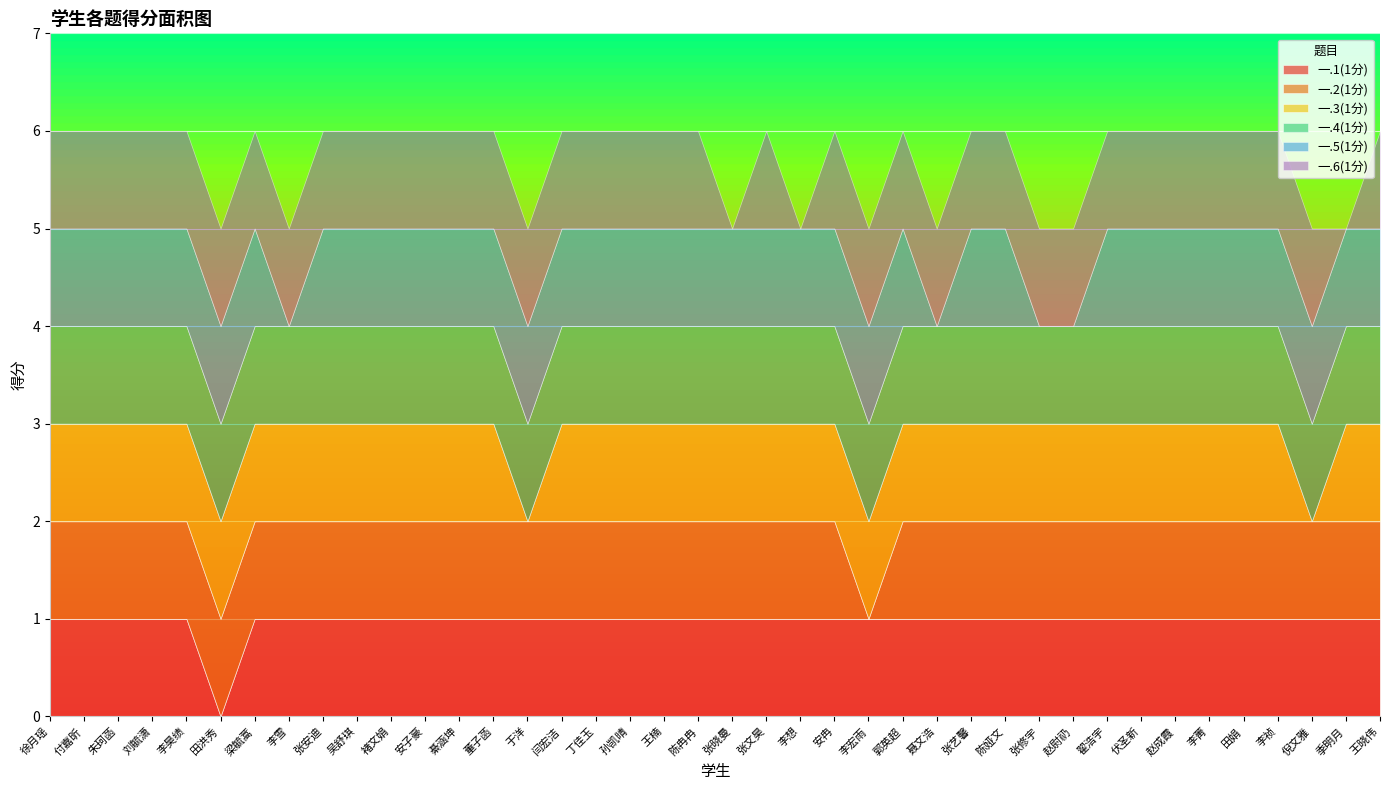

What is the difference between the maximum and minimum values in the 一.5(1分) series?

1